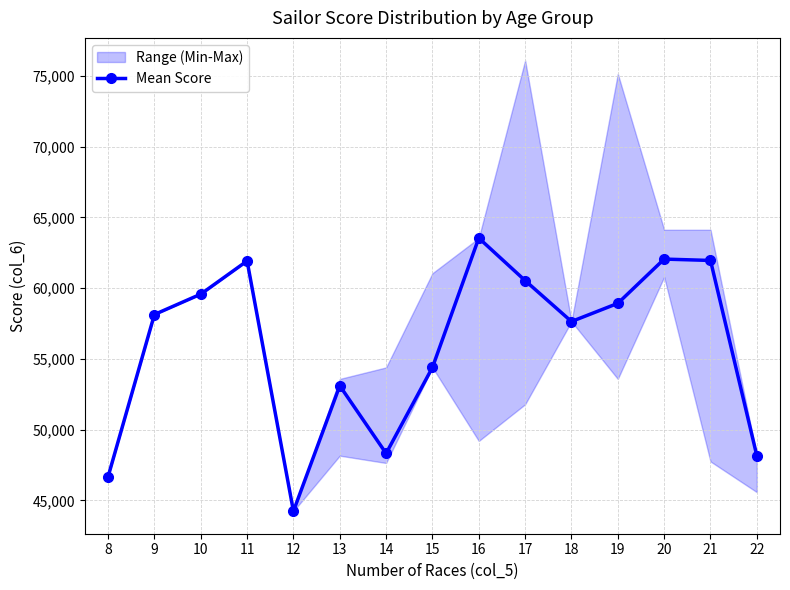

Reading left to right, extract all data points from this chart.

46672	58132	59570	61917	44236	53099	48318	54393	63534	60530	57637	58920	62048	61951	48159